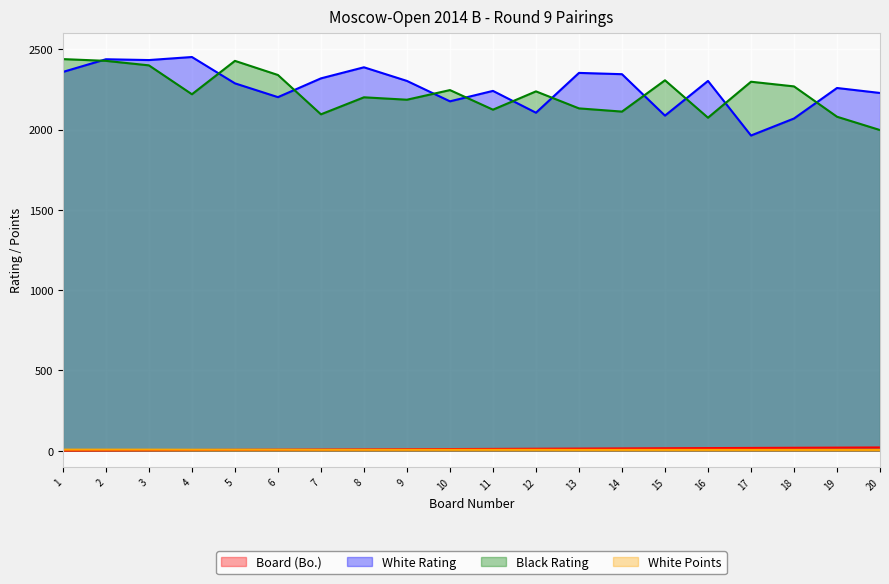

How many values in the Board (Bo.) series are below 11?

10